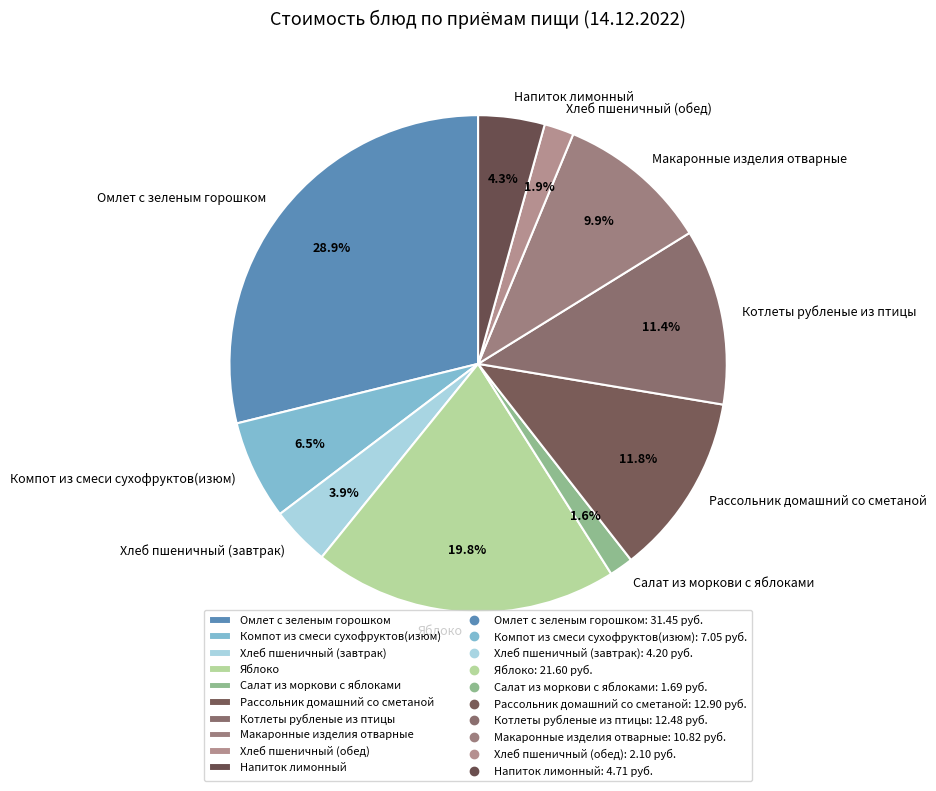

Which has a higher value, Напиток лимонный or Салат из моркови с яблоками?

Напиток лимонный